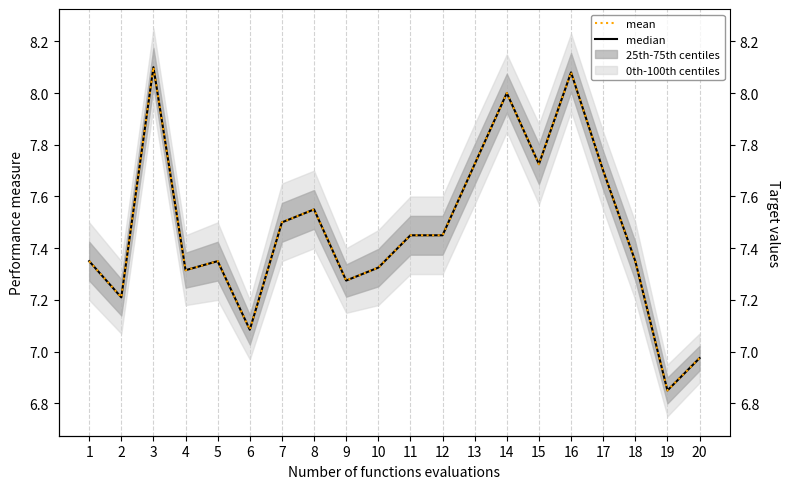

Which has a higher value, 16 or 14?

16